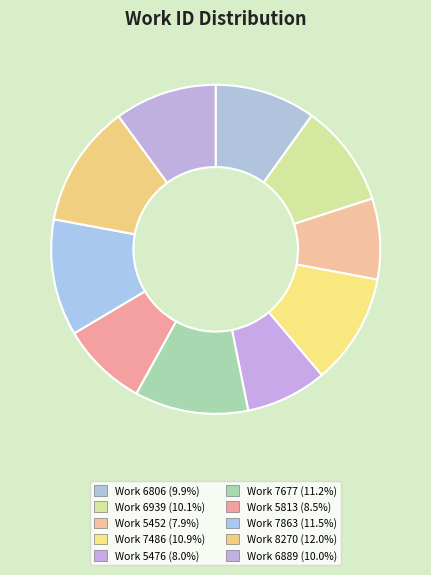

Which category has the biggest portion of the pie?

Work 8270